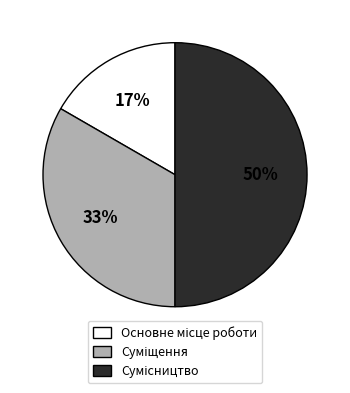

How many slices are in this pie chart?

3